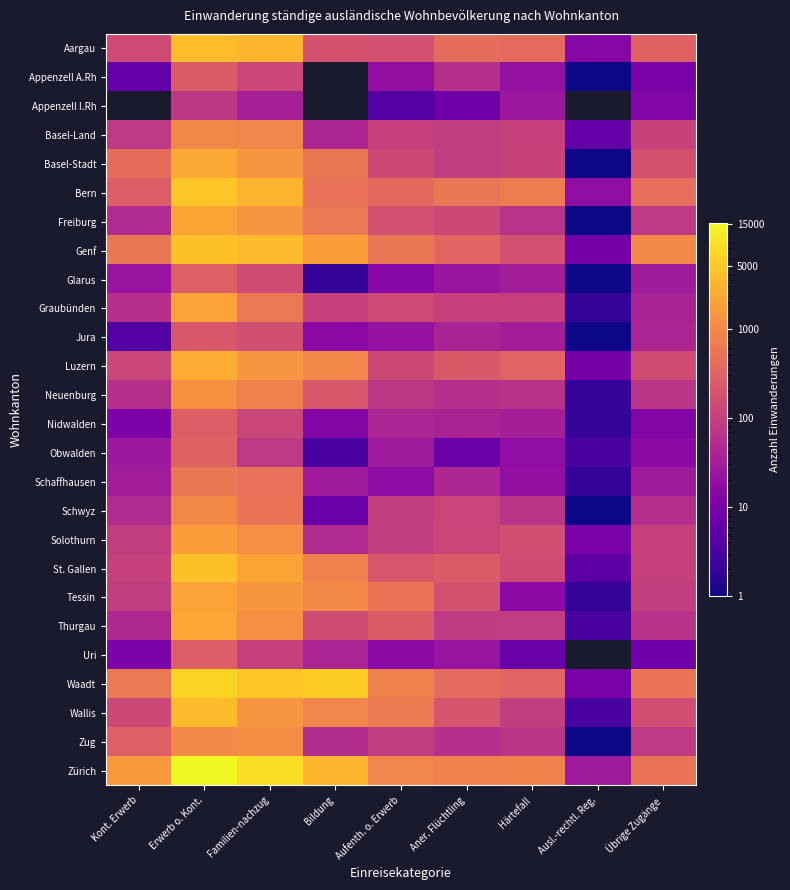

Reading left to right, extract all data points from this chart.

Aargau: Kont. Erwerb=140	Erwerb o. Kont.=3881	Familien-nachzug=3272	Bildung=175	Aufenth. o. Erwerb=172	Aner. Flüchtling=411	Härtefall=383	Ausl.-rechtl. Reg.=14	Übrige Zugänge=302
Appenzell A.Rh: Kont. Erwerb=6	Erwerb o. Kont.=239	Familien-nachzug=127	Bildung=0	Aufenth. o. Erwerb=19	Aner. Flüchtling=57	Härtefall=21	Ausl.-rechtl. Reg.=1	Übrige Zugänge=10
Appenzell I.Rh: Kont. Erwerb=0	Erwerb o. Kont.=74	Familien-nachzug=34	Bildung=0	Aufenth. o. Erwerb=4	Aner. Flüchtling=8	Härtefall=25	Ausl.-rechtl. Reg.=0	Übrige Zugänge=12
Basel-Land: Kont. Erwerb=76	Erwerb o. Kont.=956	Familien-nachzug=889	Bildung=42	Aufenth. o. Erwerb=106	Aner. Flüchtling=89	Härtefall=103	Ausl.-rechtl. Reg.=6	Übrige Zugänge=108
Basel-Stadt: Kont. Erwerb=426	Erwerb o. Kont.=2421	Familien-nachzug=1386	Bildung=564	Aufenth. o. Erwerb=135	Aner. Flüchtling=91	Härtefall=108	Ausl.-rechtl. Reg.=1	Übrige Zugänge=179
Bern: Kont. Erwerb=261	Erwerb o. Kont.=4841	Familien-nachzug=3057	Bildung=491	Aufenth. o. Erwerb=376	Aner. Flüchtling=561	Härtefall=670	Ausl.-rechtl. Reg.=18	Übrige Zugänge=453
Freiburg: Kont. Erwerb=48	Erwerb o. Kont.=2089	Familien-nachzug=1406	Bildung=579	Aufenth. o. Erwerb=171	Aner. Flüchtling=133	Härtefall=63	Ausl.-rechtl. Reg.=1	Übrige Zugänge=77
Genf: Kont. Erwerb=561	Erwerb o. Kont.=4095	Familien-nachzug=3747	Bildung=1717	Aufenth. o. Erwerb=565	Aner. Flüchtling=335	Härtefall=167	Ausl.-rechtl. Reg.=9	Übrige Zugänge=1000
Glarus: Kont. Erwerb=22	Erwerb o. Kont.=284	Familien-nachzug=148	Bildung=2	Aufenth. o. Erwerb=14	Aner. Flüchtling=23	Härtefall=31	Ausl.-rechtl. Reg.=1	Übrige Zugänge=29
Graubünden: Kont. Erwerb=57	Erwerb o. Kont.=2057	Familien-nachzug=619	Bildung=103	Aufenth. o. Erwerb=141	Aner. Flüchtling=104	Härtefall=104	Ausl.-rechtl. Reg.=2	Übrige Zugänge=37
Jura: Kont. Erwerb=4	Erwerb o. Kont.=213	Familien-nachzug=164	Bildung=16	Aufenth. o. Erwerb=21	Aner. Flüchtling=37	Härtefall=31	Ausl.-rechtl. Reg.=1	Übrige Zugänge=40
Luzern: Kont. Erwerb=119	Erwerb o. Kont.=2573	Familien-nachzug=1395	Bildung=906	Aufenth. o. Erwerb=136	Aner. Flüchtling=230	Härtefall=316	Ausl.-rechtl. Reg.=9	Übrige Zugänge=145
Neuenburg: Kont. Erwerb=58	Erwerb o. Kont.=1248	Familien-nachzug=771	Bildung=211	Aufenth. o. Erwerb=73	Aner. Flüchtling=54	Härtefall=62	Ausl.-rechtl. Reg.=2	Übrige Zugänge=66
Nidwalden: Kont. Erwerb=11	Erwerb o. Kont.=272	Familien-nachzug=119	Bildung=13	Aufenth. o. Erwerb=40	Aner. Flüchtling=37	Härtefall=33	Ausl.-rechtl. Reg.=2	Übrige Zugänge=13
Obwalden: Kont. Erwerb=26	Erwerb o. Kont.=304	Familien-nachzug=78	Bildung=3	Aufenth. o. Erwerb=28	Aner. Flüchtling=7	Härtefall=18	Ausl.-rechtl. Reg.=3	Übrige Zugänge=16
Schaffhausen: Kont. Erwerb=30	Erwerb o. Kont.=562	Familien-nachzug=478	Bildung=27	Aufenth. o. Erwerb=17	Aner. Flüchtling=42	Härtefall=19	Ausl.-rechtl. Reg.=2	Übrige Zugänge=28
Schwyz: Kont. Erwerb=49	Erwerb o. Kont.=1009	Familien-nachzug=545	Bildung=7	Aufenth. o. Erwerb=90	Aner. Flüchtling=116	Härtefall=66	Ausl.-rechtl. Reg.=1	Übrige Zugänge=54
Solothurn: Kont. Erwerb=90	Erwerb o. Kont.=1725	Familien-nachzug=1191	Bildung=48	Aufenth. o. Erwerb=93	Aner. Flüchtling=119	Härtefall=162	Ausl.-rechtl. Reg.=10	Übrige Zugänge=106
St. Gallen: Kont. Erwerb=106	Erwerb o. Kont.=4228	Familien-nachzug=2097	Bildung=767	Aufenth. o. Erwerb=208	Aner. Flüchtling=250	Härtefall=144	Ausl.-rechtl. Reg.=5	Übrige Zugänge=103
Tessin: Kont. Erwerb=90	Erwerb o. Kont.=1941	Familien-nachzug=1445	Bildung=998	Aufenth. o. Erwerb=536	Aner. Flüchtling=173	Härtefall=16	Ausl.-rechtl. Reg.=2	Übrige Zugänge=93
Thurgau: Kont. Erwerb=46	Erwerb o. Kont.=2222	Familien-nachzug=1170	Bildung=144	Aufenth. o. Erwerb=244	Aner. Flüchtling=82	Härtefall=85	Ausl.-rechtl. Reg.=3	Übrige Zugänge=62
Uri: Kont. Erwerb=11	Erwerb o. Kont.=264	Familien-nachzug=102	Bildung=40	Aufenth. o. Erwerb=16	Aner. Flüchtling=22	Härtefall=7	Ausl.-rechtl. Reg.=0	Übrige Zugänge=8
Waadt: Kont. Erwerb=620	Erwerb o. Kont.=6510	Familien-nachzug=4854	Bildung=5880	Aufenth. o. Erwerb=777	Aner. Flüchtling=396	Härtefall=322	Ausl.-rechtl. Reg.=10	Übrige Zugänge=554
Wallis: Kont. Erwerb=131	Erwerb o. Kont.=3664	Familien-nachzug=1405	Bildung=887	Aufenth. o. Erwerb=652	Aner. Flüchtling=196	Härtefall=92	Ausl.-rechtl. Reg.=3	Übrige Zugänge=158
Zug: Kont. Erwerb=286	Erwerb o. Kont.=1038	Familien-nachzug=1102	Bildung=51	Aufenth. o. Erwerb=91	Aner. Flüchtling=56	Härtefall=66	Ausl.-rechtl. Reg.=1	Übrige Zugänge=76
Zürich: Kont. Erwerb=1582	Erwerb o. Kont.=15194	Familien-nachzug=8264	Bildung=3187	Aufenth. o. Erwerb=901	Aner. Flüchtling=768	Härtefall=833	Ausl.-rechtl. Reg.=27	Übrige Zugänge=537